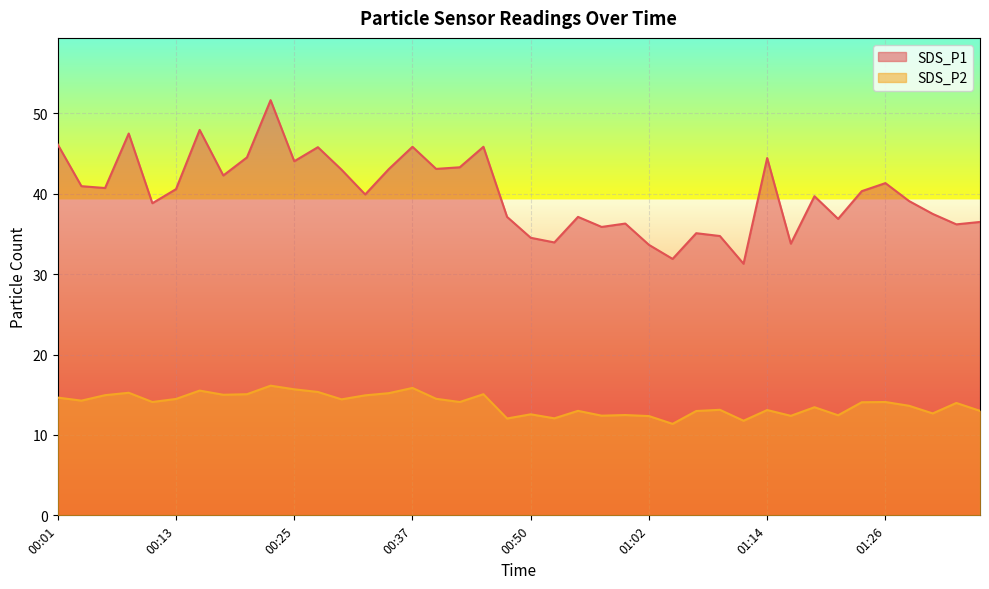

Rank the series by their maximum value, from lowest to highest.

SDS_P2, SDS_P1